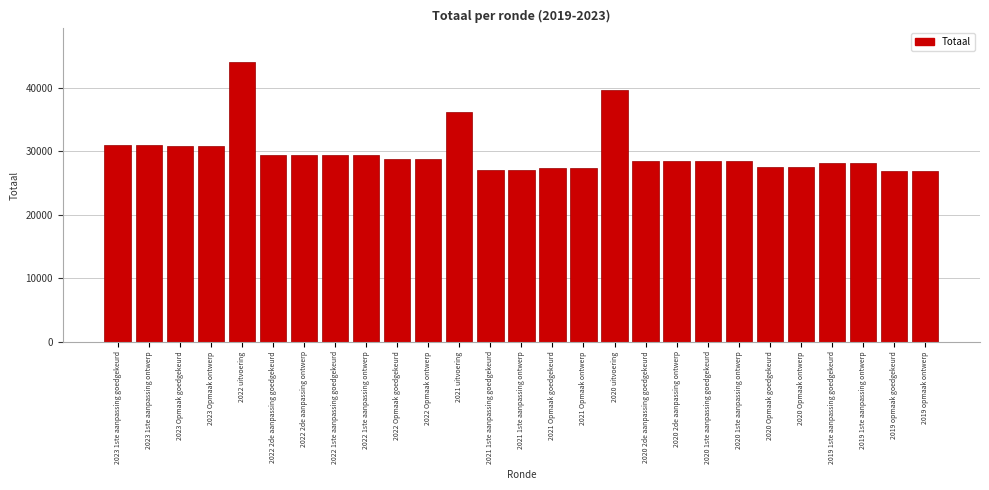

Approximately how many times larger is the value at 2019 opmaak ontwerp compared to 2021 1ste aanpassing ontwerp?

1.0